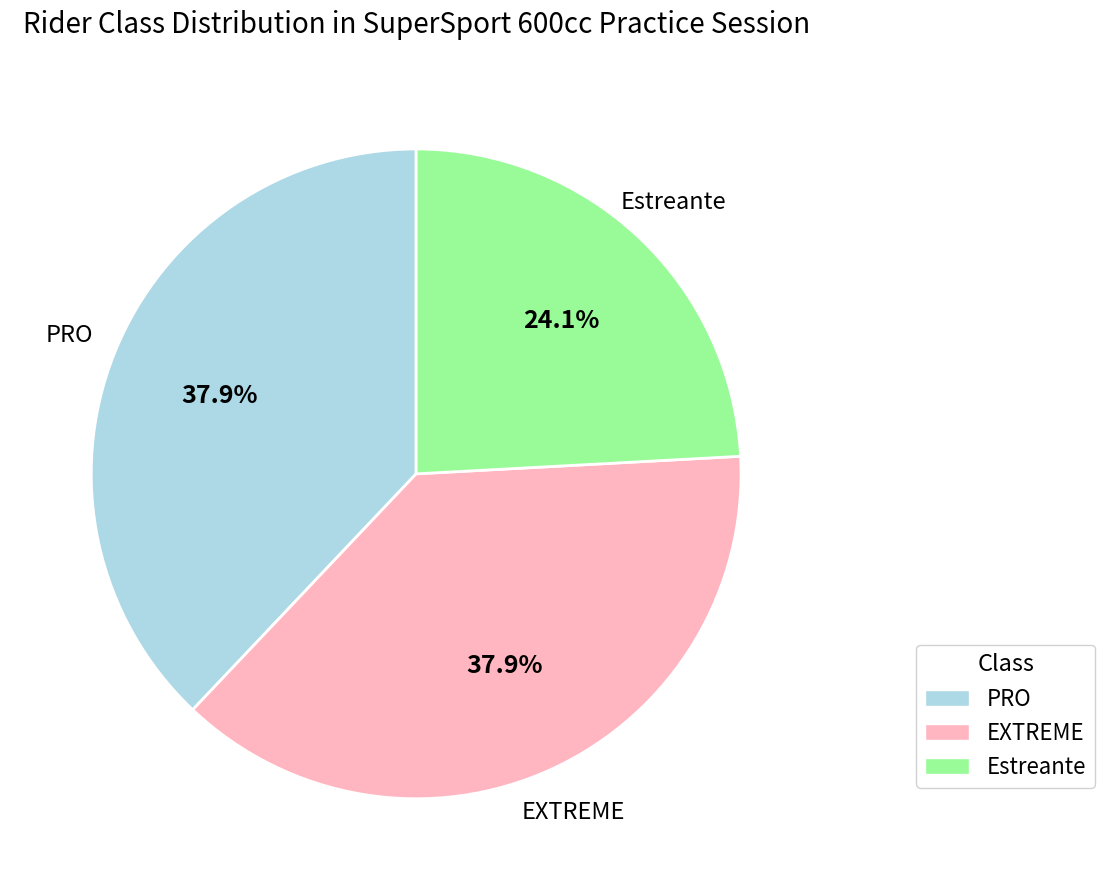

To the nearest percent, what is the average slice percentage?

33%